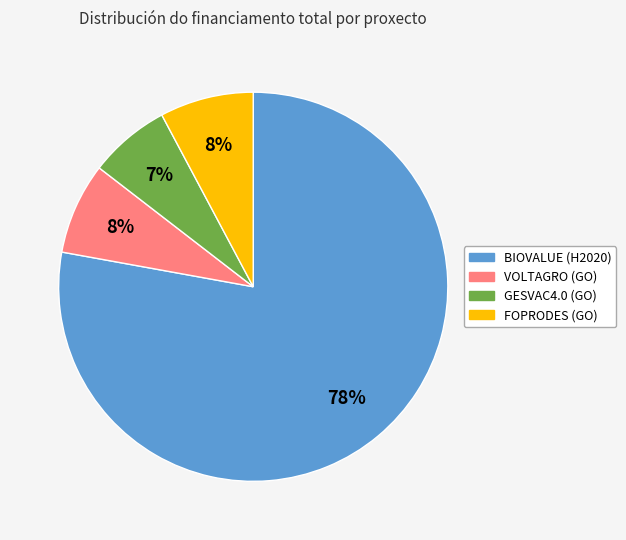

Which slice represents more than half of the pie?

BIOVALUE (H2020)